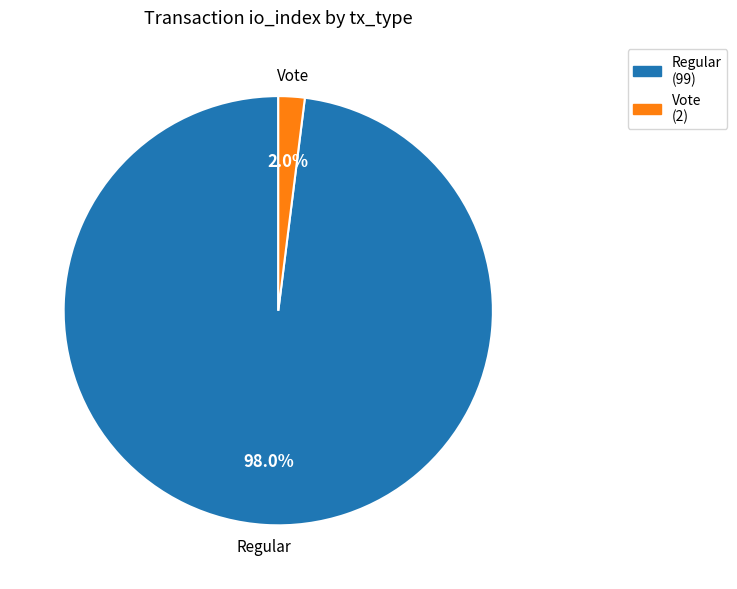

What portion of the pie excludes Vote?

98.0%